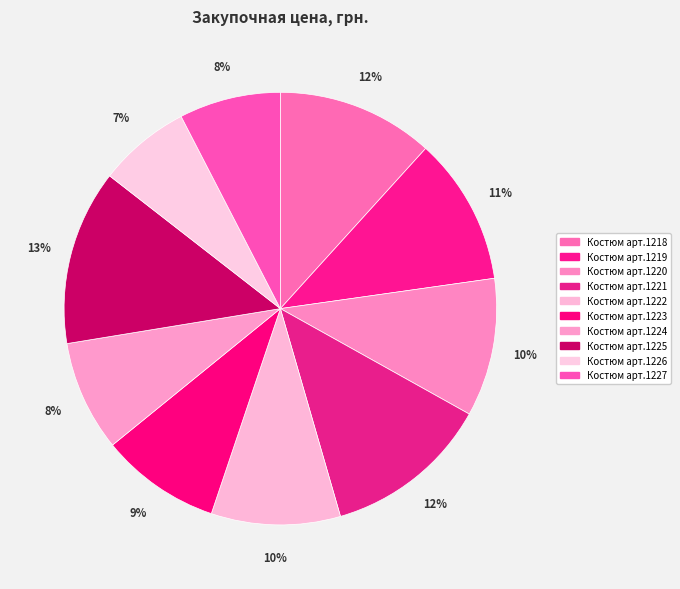

Count the number of slices in the pie.

10